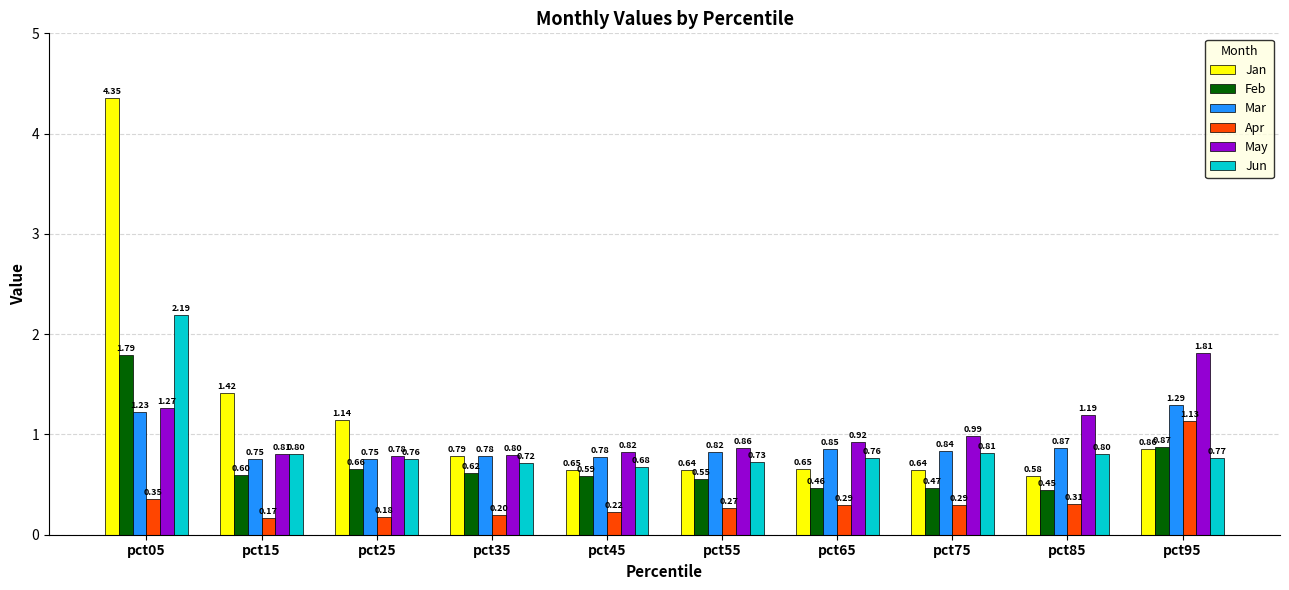

Which series has the largest range (max minus min)?

Jan